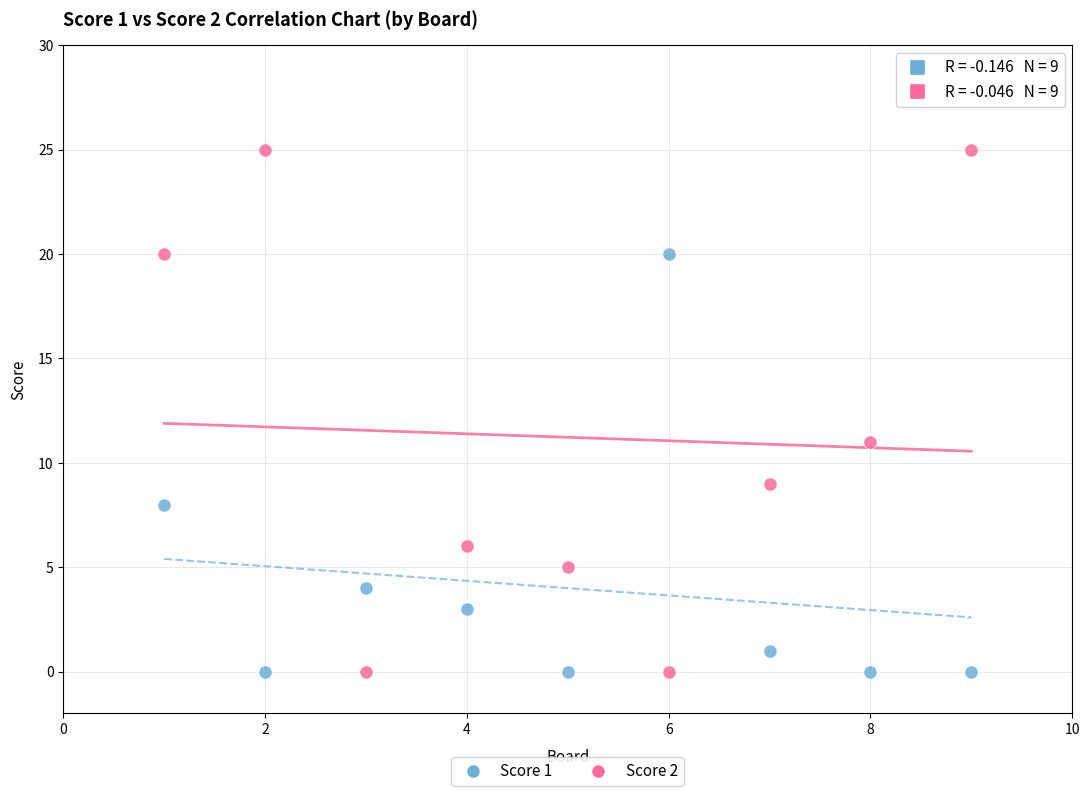

Which series reaches the maximum Y coordinate?

Score 2